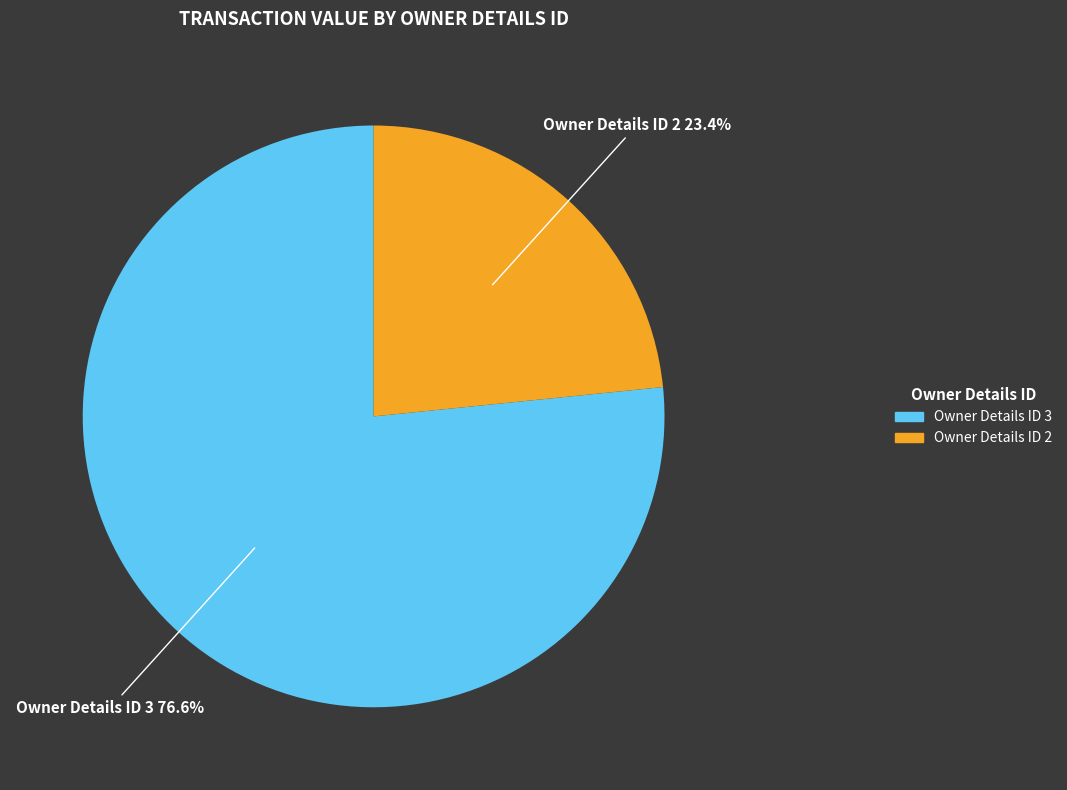

How many slices are in this pie chart?

2